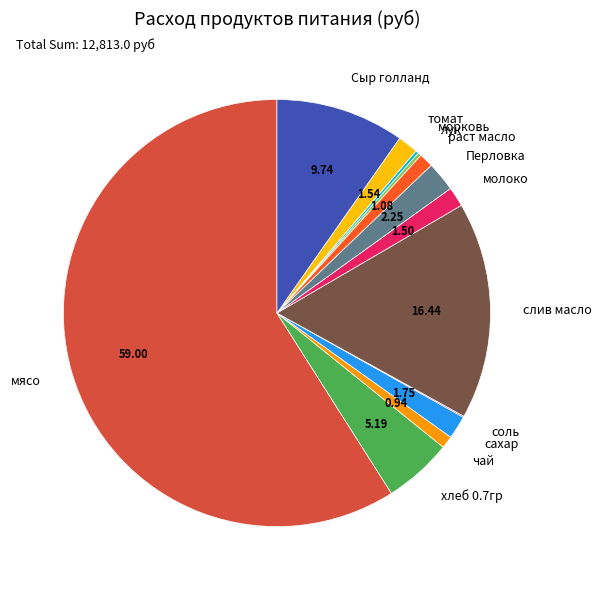

Is the sum of раст масло and хлеб 0.7гр greater than half?

No